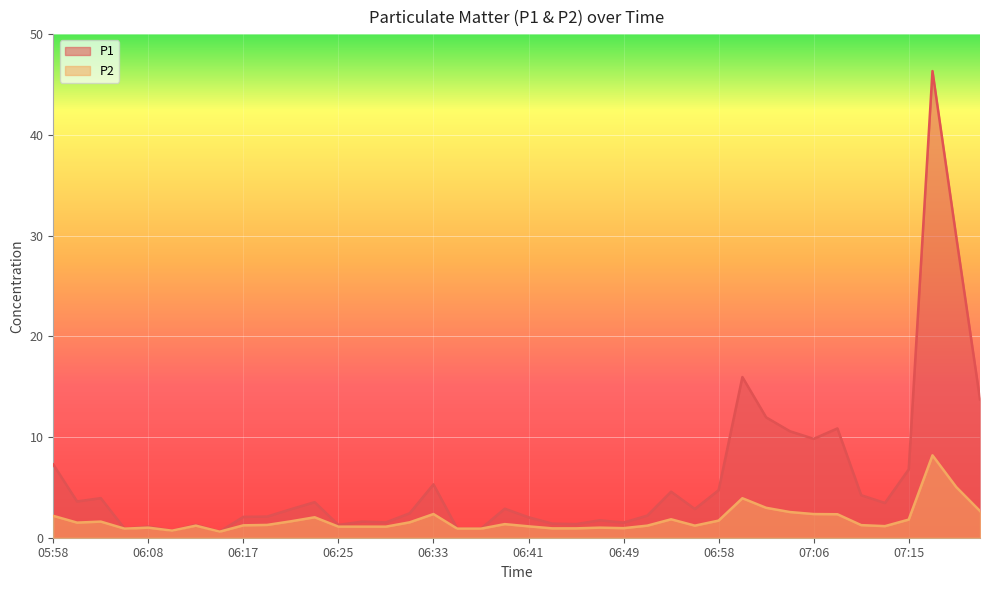

True or false: P2 has more than 1 interior local peaks.

True